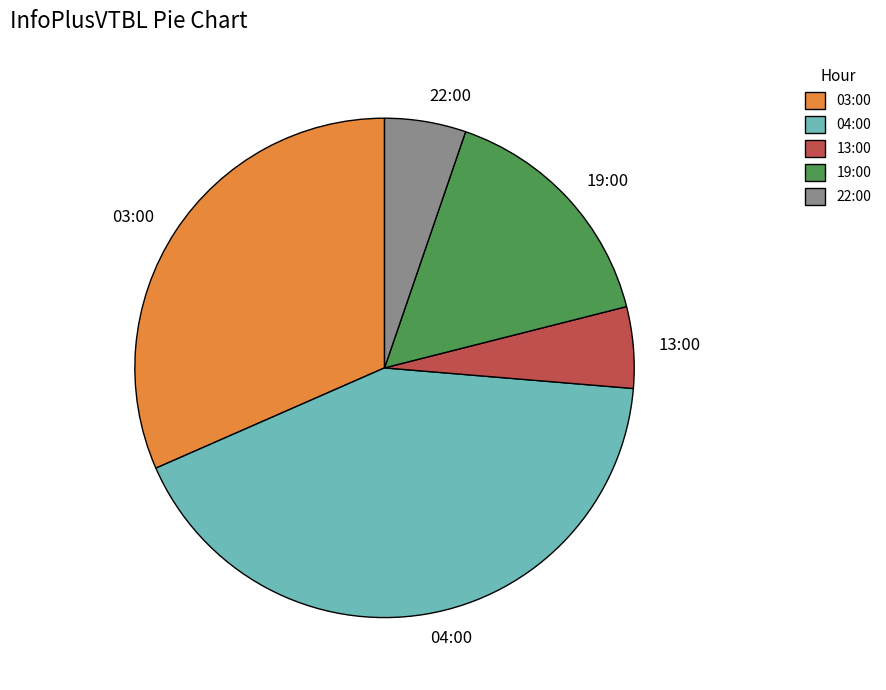

How many slices are in this pie chart?

5